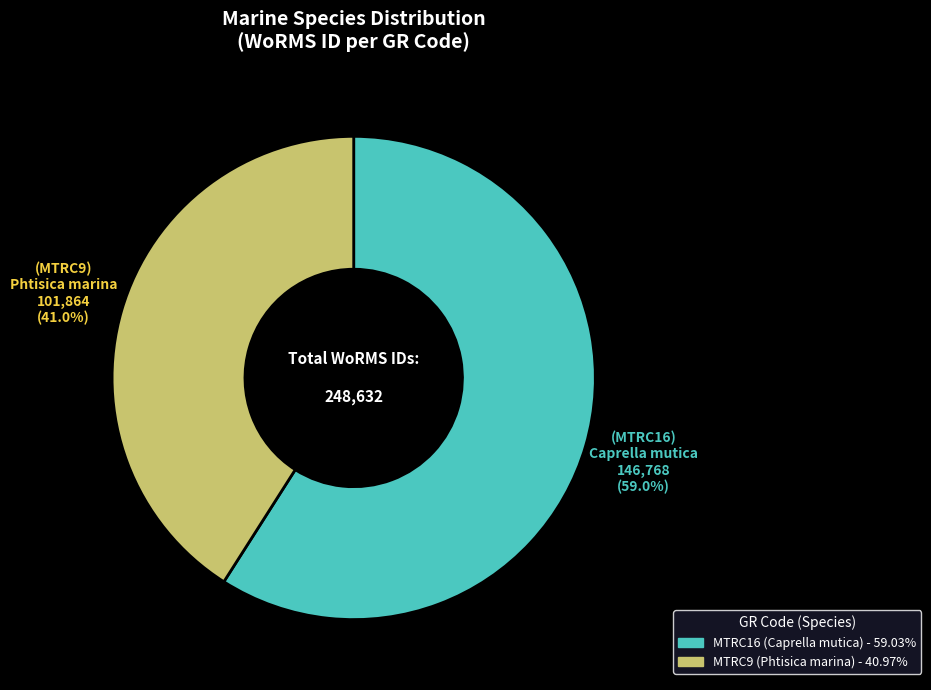

Approximately how many times larger is the value at MTRC16 compared to MTRC9?

1.4